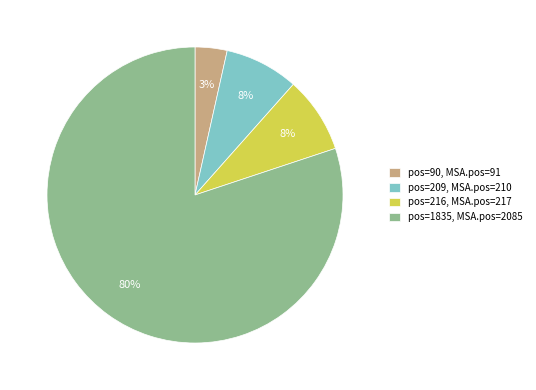

Count the number of slices in the pie.

4